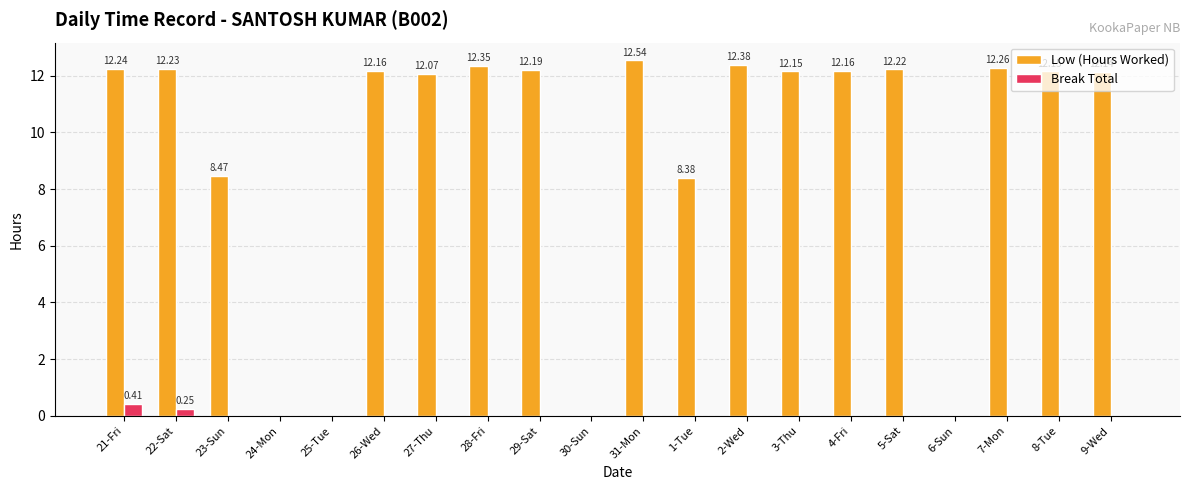

What is the sum of all Break Total values?

0.7